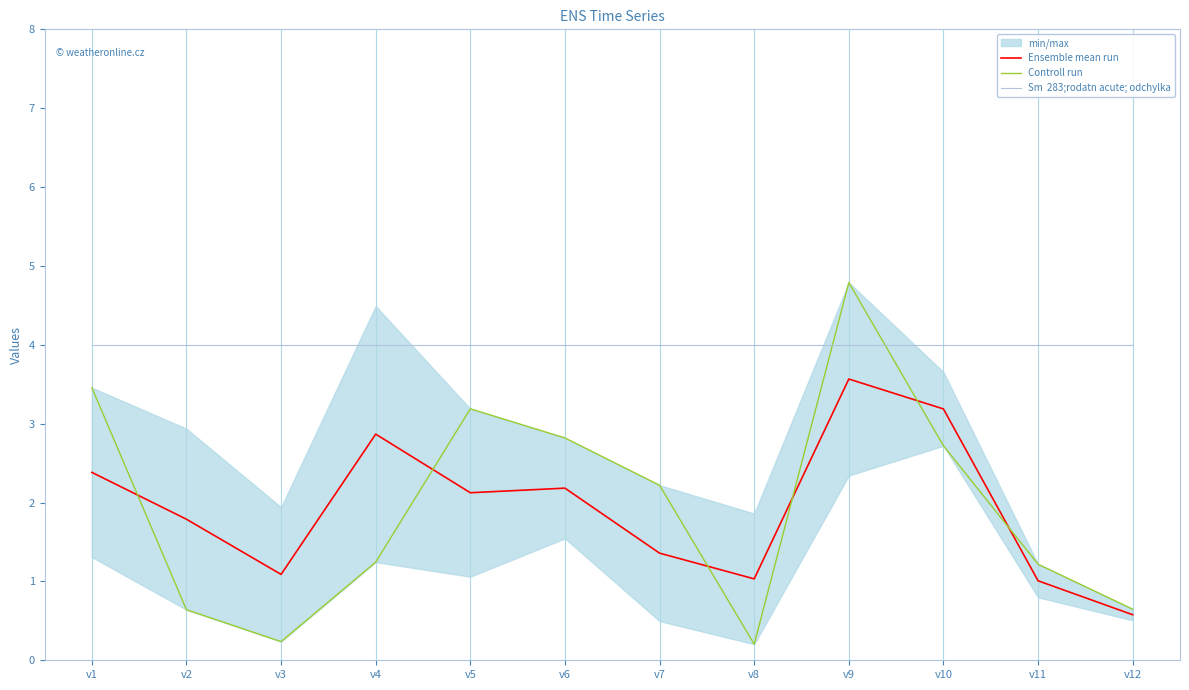

What is the spread (max minus min) of values at v1?

1.6